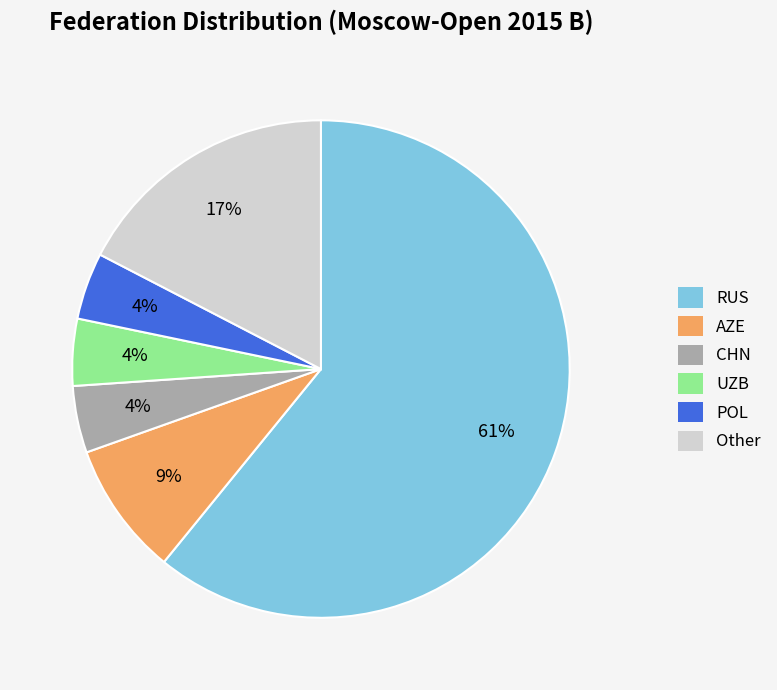

Does any single category account for the majority?

Yes